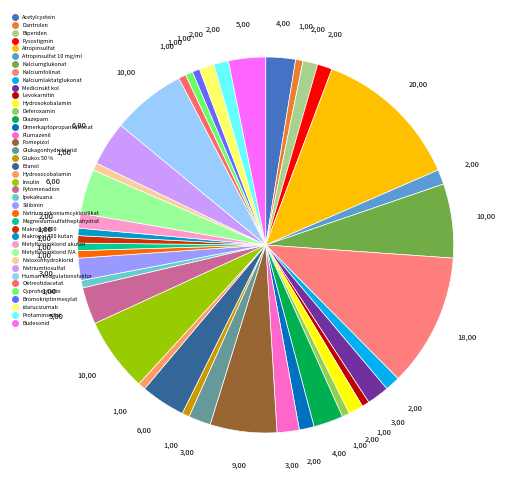

What is the largest slice in the pie chart?

Atropinsulfat